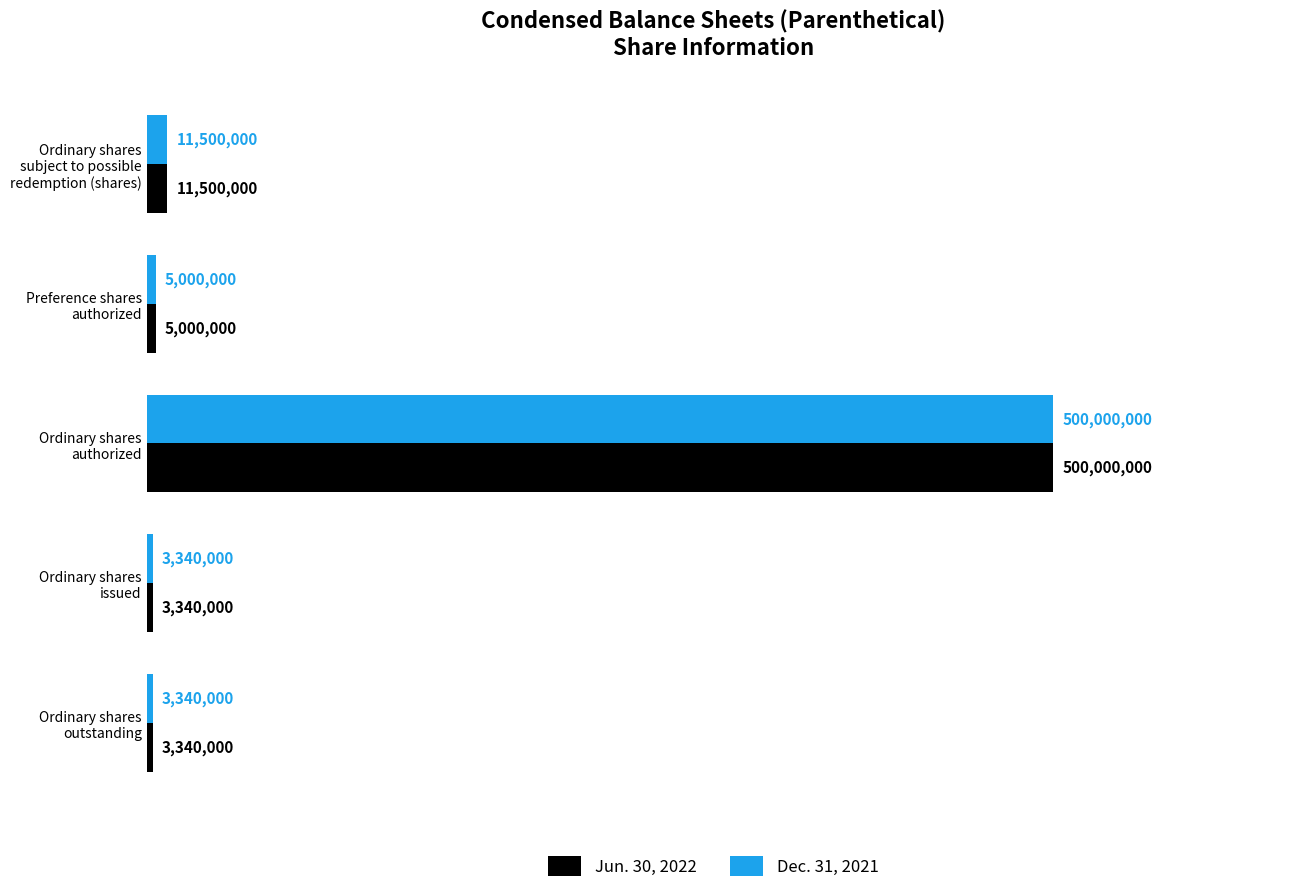

Reading left to right, transcribe all the data shown in this chart.

Jun. 30, 2022: 11500000	5000000	500000000	3340000	3340000
Dec. 31, 2021: 11500000	5000000	500000000	3340000	3340000